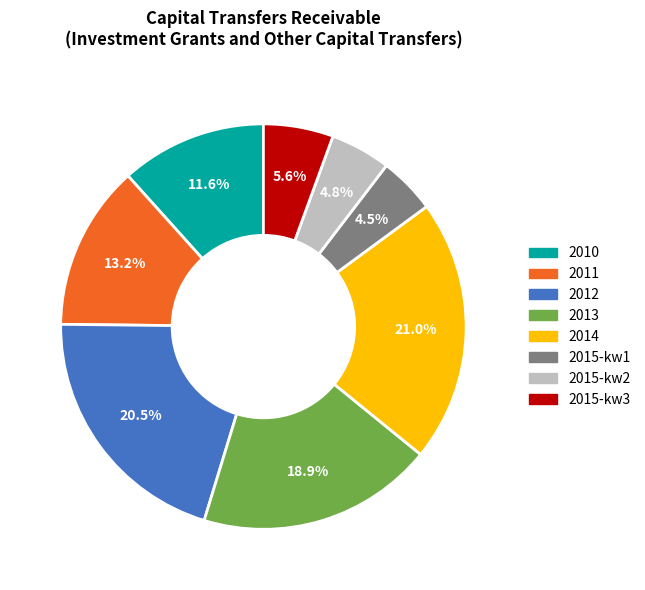

Does 2015-kw3 account for over 50% of the chart?

No